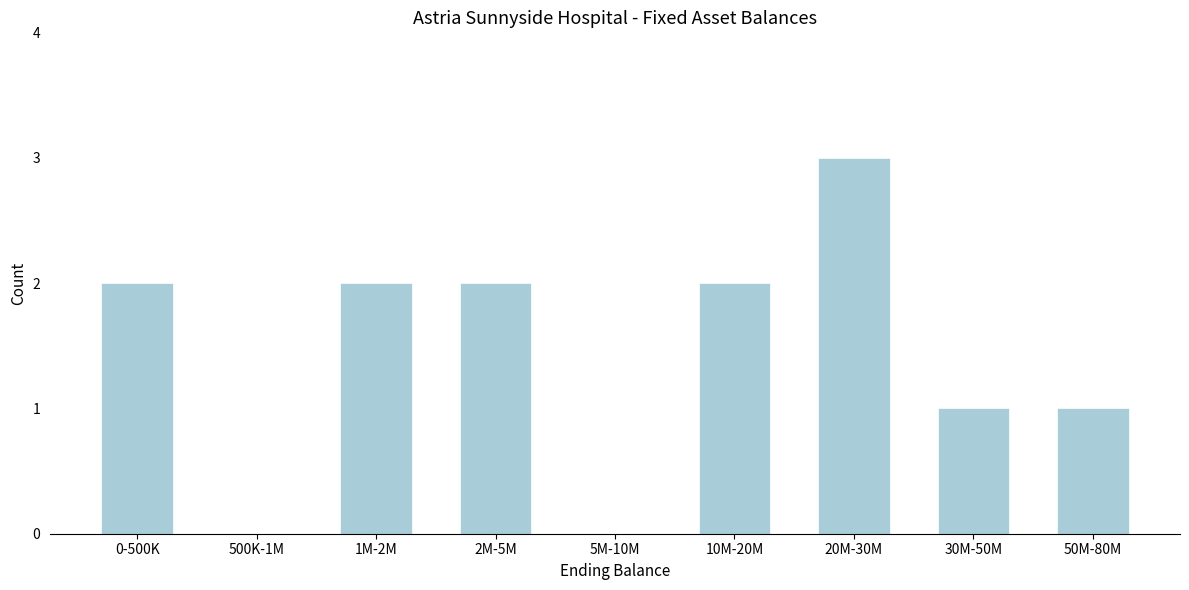

Reading right to left, list all the values displayed in this chart.

50M-80M=1	30M-50M=1	20M-30M=3	10M-20M=2	5M-10M=0	2M-5M=2	1M-2M=2	500K-1M=0	0-500K=2